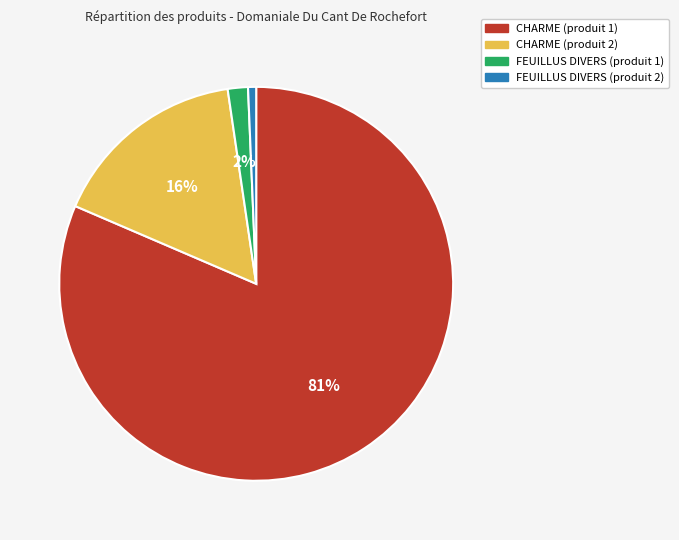

The CHARME (produit 2) slice represents 16% of the pie. True or false?

True